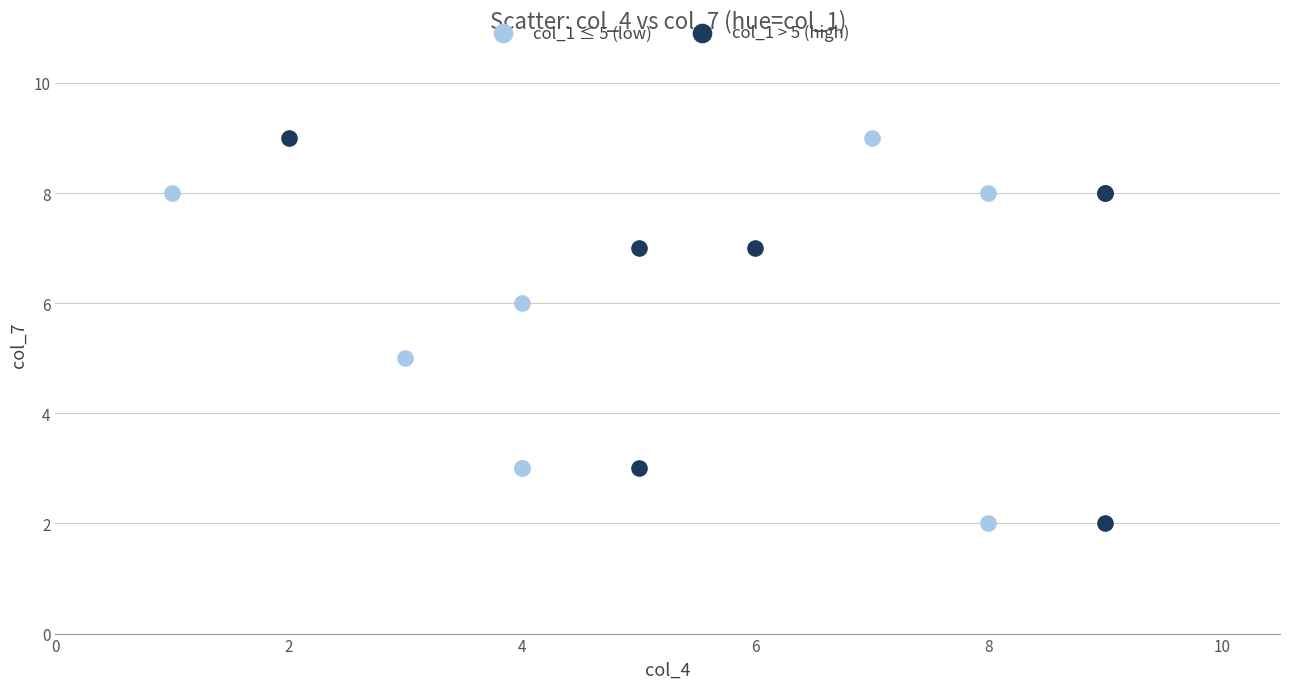

What are all the series names shown in the legend?

col_1 ≤ 5 (low), col_1 > 5 (high)